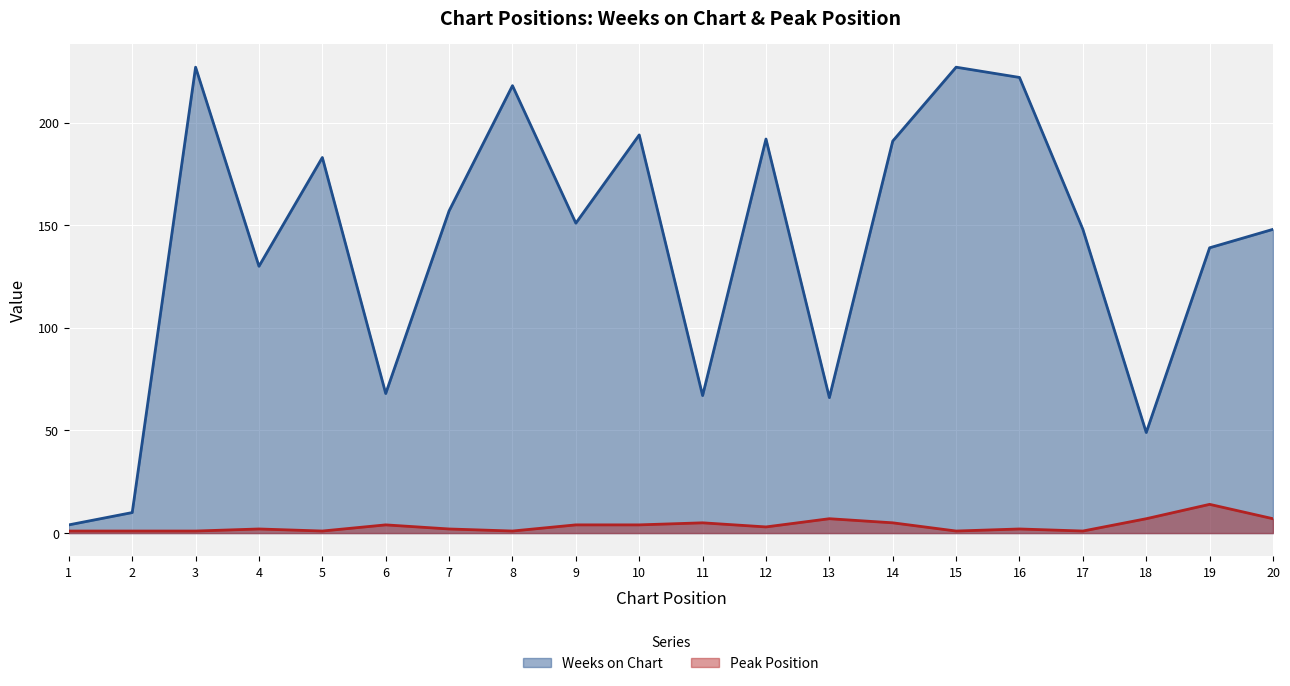

What are all the series names shown in the legend?

Weeks on Chart, Peak Position